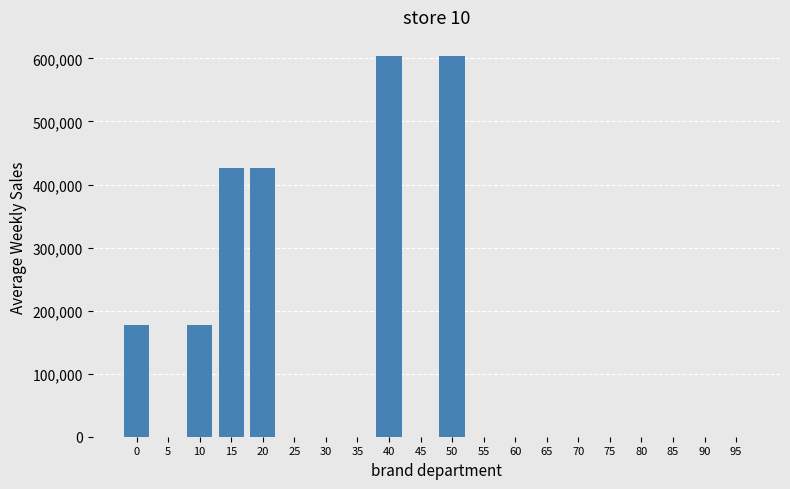

Reading left to right, list all the values displayed in this chart.

0=177000.0	5=0.0	10=177000.0	15=427000.0	20=427000.0	25=0.0	30=0.0	35=0.0	40=604000.0	45=0.0	50=604000.0	55=0.0	60=0.0	65=0.0	70=0.0	75=0.0	80=0.0	85=0.0	90=0.0	95=0.0